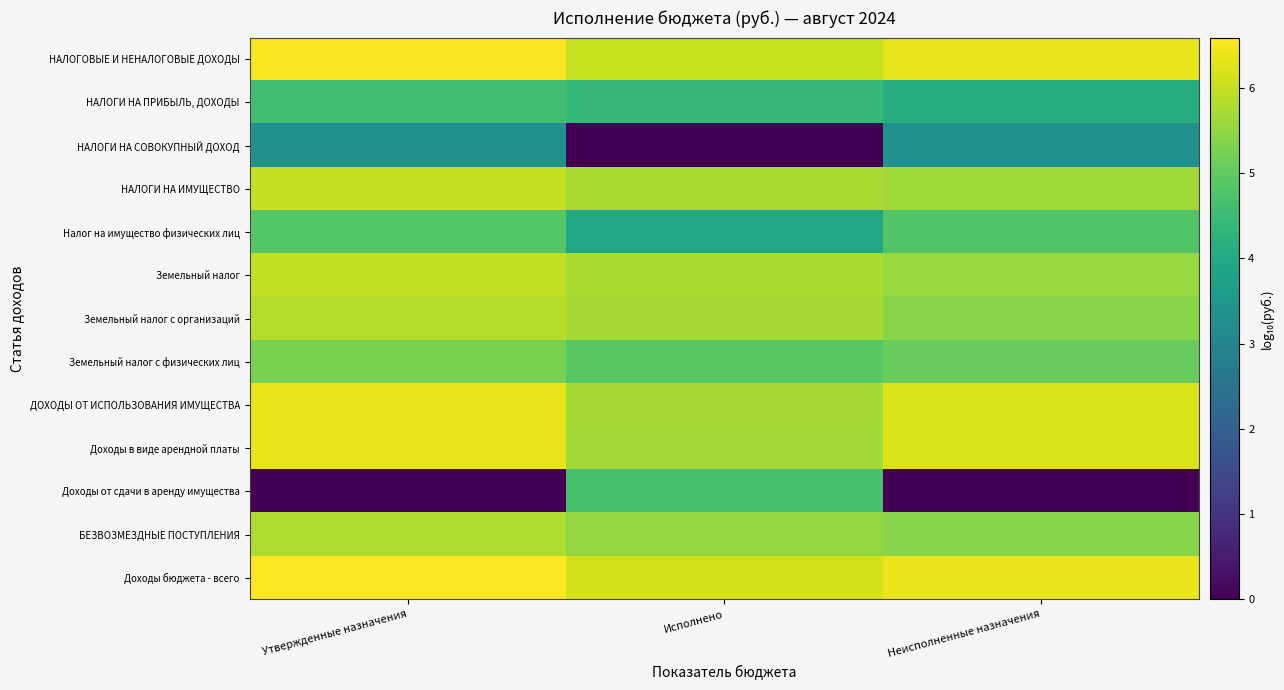

At how many categories does at least one series exceed 1?

3